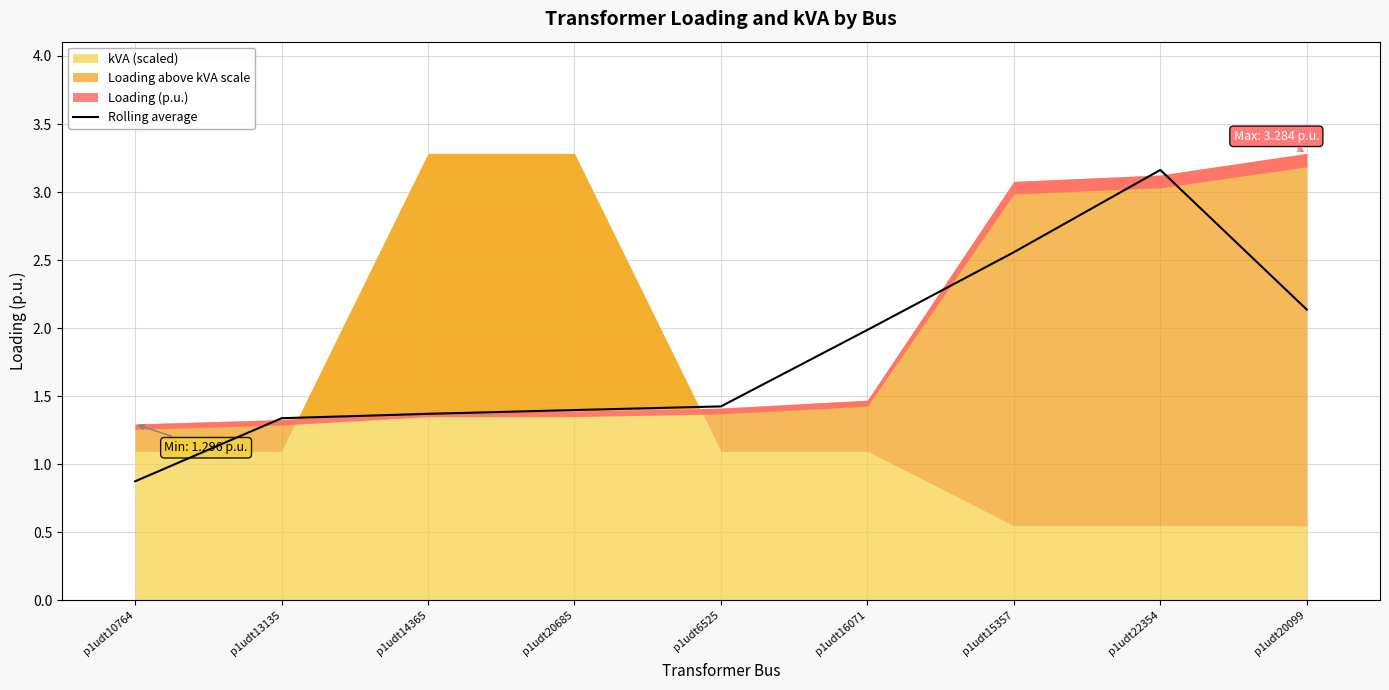

Is it true that the value at p1udt10764 is 0.9?

True